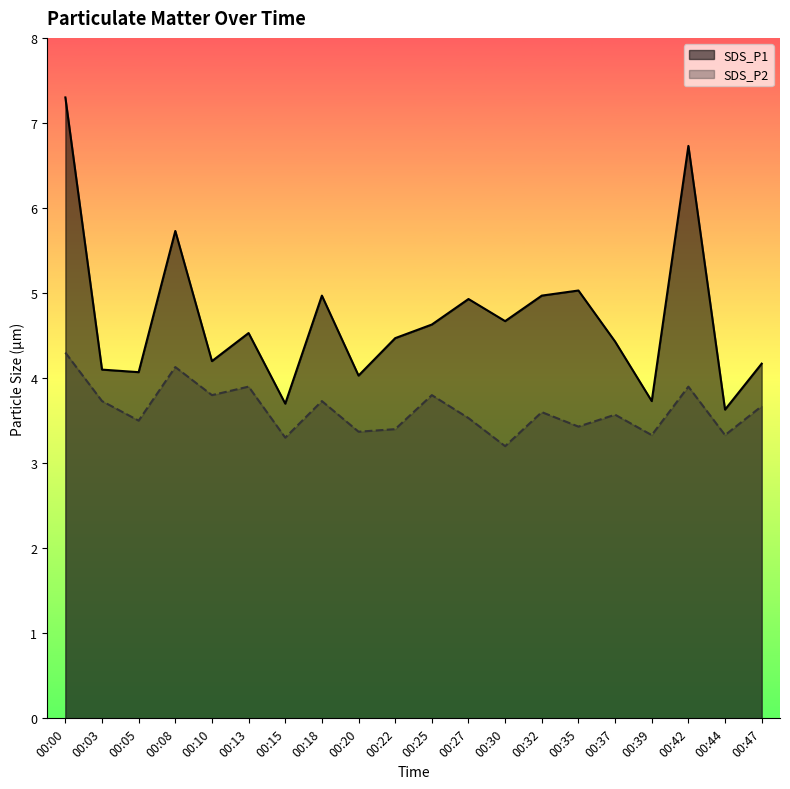

True or false: SDS_P2 and SDS_P1 intersect in this chart.

False